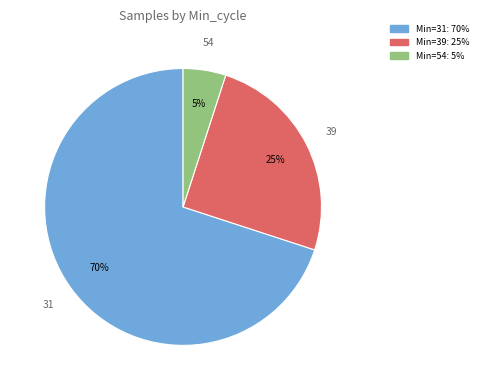

To the nearest percent, what is the difference between the largest and smallest slice percentages?

65%